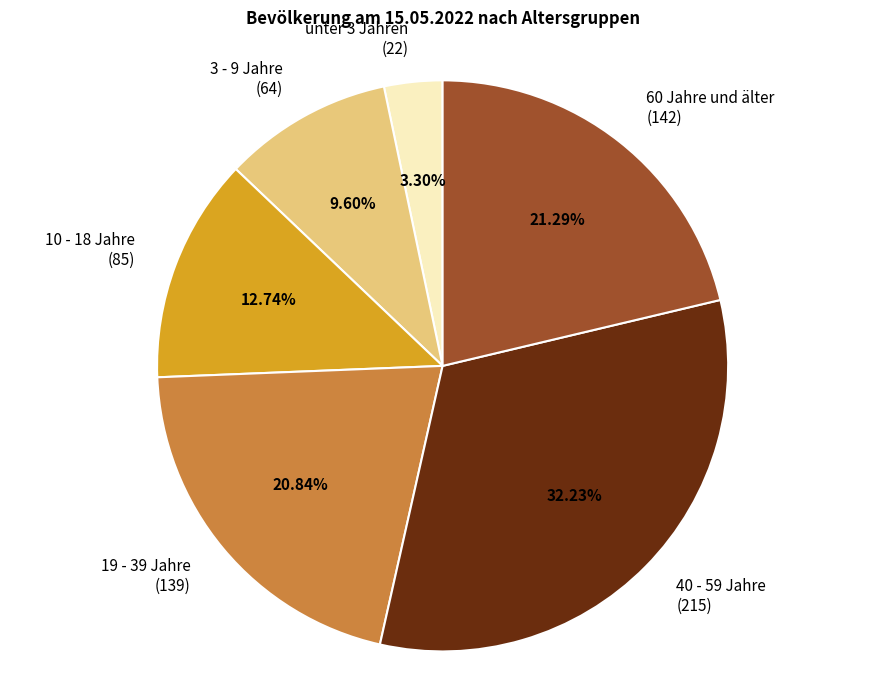

Does any single category account for the majority?

No